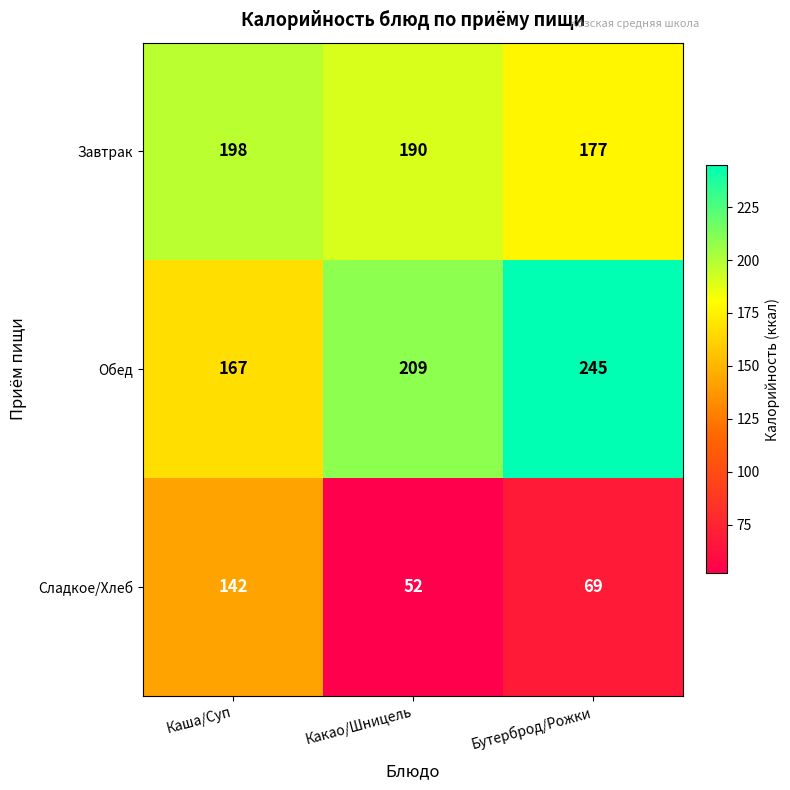

True or false: Обед has a value of 367 at Какао/Шницель.

False